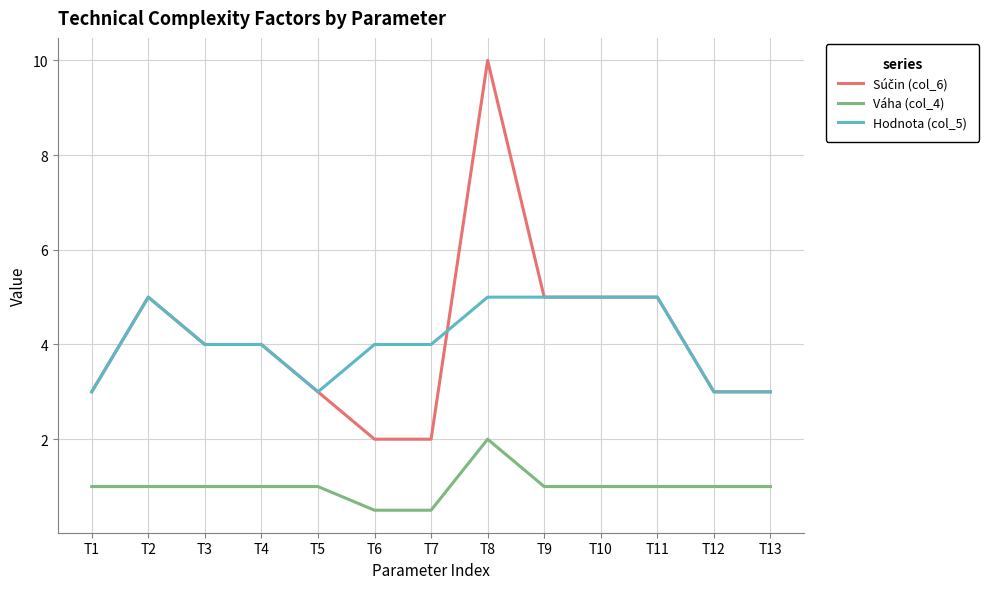

The value of Hodnota (col_5) at T11 is 8.4. True or false?

False